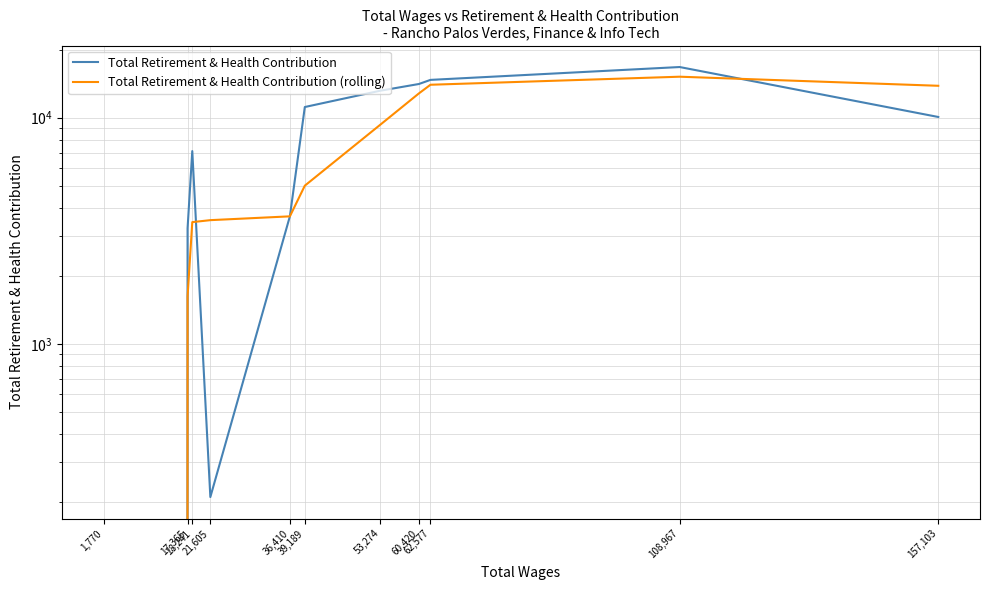

At how many categories does at least one series exceed 15338?

1